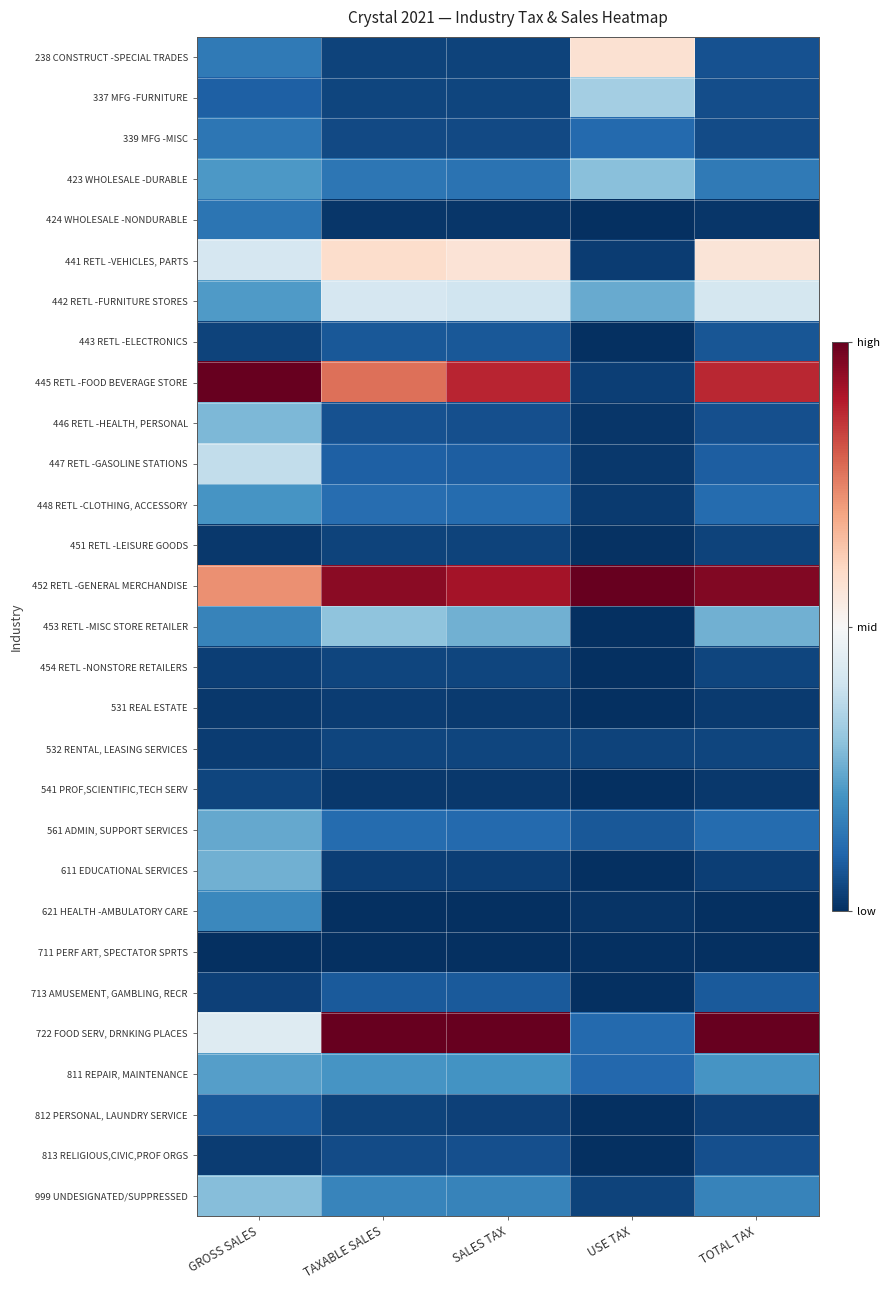

Reading left to right, list all the values displayed in this chart.

238 CONSTRUCT -SPECIAL TRADES: GROSS SALES=0.1	TAXABLE SALES=0.0	SALES TAX=0.0	USE TAX=0.6	TOTAL TAX=0.1
337 MFG -FURNITURE: GROSS SALES=0.1	TAXABLE SALES=0.0	SALES TAX=0.0	USE TAX=0.3	TOTAL TAX=0.1
339 MFG -MISC: GROSS SALES=0.1	TAXABLE SALES=0.0	SALES TAX=0.0	USE TAX=0.1	TOTAL TAX=0.1
423 WHOLESALE -DURABLE: GROSS SALES=0.2	TAXABLE SALES=0.1	SALES TAX=0.1	USE TAX=0.3	TOTAL TAX=0.1
424 WHOLESALE -NONDURABLE: GROSS SALES=0.1	TAXABLE SALES=0.0	SALES TAX=0.0	USE TAX=0.0	TOTAL TAX=0.0
441 RETL -VEHICLES, PARTS: GROSS SALES=0.4	TAXABLE SALES=0.6	SALES TAX=0.6	USE TAX=0.0	TOTAL TAX=0.6
442 RETL -FURNITURE STORES: GROSS SALES=0.2	TAXABLE SALES=0.4	SALES TAX=0.4	USE TAX=0.2	TOTAL TAX=0.4
443 RETL -ELECTRONICS: GROSS SALES=0.0	TAXABLE SALES=0.1	SALES TAX=0.1	USE TAX=0.0	TOTAL TAX=0.1
445 RETL -FOOD BEVERAGE STORE: GROSS SALES=1.0	TAXABLE SALES=0.8	SALES TAX=0.9	USE TAX=0.0	TOTAL TAX=0.9
446 RETL -HEALTH, PERSONAL: GROSS SALES=0.3	TAXABLE SALES=0.1	SALES TAX=0.1	USE TAX=0.0	TOTAL TAX=0.1
447 RETL -GASOLINE STATIONS: GROSS SALES=0.4	TAXABLE SALES=0.1	SALES TAX=0.1	USE TAX=0.0	TOTAL TAX=0.1
448 RETL -CLOTHING, ACCESSORY: GROSS SALES=0.2	TAXABLE SALES=0.1	SALES TAX=0.1	USE TAX=0.0	TOTAL TAX=0.1
451 RETL -LEISURE GOODS: GROSS SALES=0.0	TAXABLE SALES=0.0	SALES TAX=0.0	USE TAX=0.0	TOTAL TAX=0.0
452 RETL -GENERAL MERCHANDISE: GROSS SALES=0.7	TAXABLE SALES=0.9	SALES TAX=0.9	USE TAX=1.0	TOTAL TAX=1.0
453 RETL -MISC STORE RETAILER: GROSS SALES=0.2	TAXABLE SALES=0.3	SALES TAX=0.3	USE TAX=0.0	TOTAL TAX=0.3
454 RETL -NONSTORE RETAILERS: GROSS SALES=0.0	TAXABLE SALES=0.0	SALES TAX=0.0	USE TAX=0.0	TOTAL TAX=0.0
531 REAL ESTATE: GROSS SALES=0.0	TAXABLE SALES=0.0	SALES TAX=0.0	USE TAX=0.0	TOTAL TAX=0.0
532 RENTAL, LEASING SERVICES: GROSS SALES=0.0	TAXABLE SALES=0.0	SALES TAX=0.0	USE TAX=0.0	TOTAL TAX=0.0
541 PROF,SCIENTIFIC,TECH SERV: GROSS SALES=0.0	TAXABLE SALES=0.0	SALES TAX=0.0	USE TAX=0.0	TOTAL TAX=0.0
561 ADMIN, SUPPORT SERVICES: GROSS SALES=0.2	TAXABLE SALES=0.1	SALES TAX=0.1	USE TAX=0.1	TOTAL TAX=0.1
611 EDUCATIONAL SERVICES: GROSS SALES=0.3	TAXABLE SALES=0.0	SALES TAX=0.0	USE TAX=0.0	TOTAL TAX=0.0
621 HEALTH -AMBULATORY CARE: GROSS SALES=0.2	TAXABLE SALES=0.0	SALES TAX=0.0	USE TAX=0.0	TOTAL TAX=0.0
711 PERF ART, SPECTATOR SPRTS: GROSS SALES=0.0	TAXABLE SALES=0.0	SALES TAX=0.0	USE TAX=0.0	TOTAL TAX=0.0
713 AMUSEMENT, GAMBLING, RECR: GROSS SALES=0.0	TAXABLE SALES=0.1	SALES TAX=0.1	USE TAX=0.0	TOTAL TAX=0.1
722 FOOD SERV, DRNKING PLACES: GROSS SALES=0.4	TAXABLE SALES=1.0	SALES TAX=1.0	USE TAX=0.1	TOTAL TAX=1.0
811 REPAIR, MAINTENANCE: GROSS SALES=0.2	TAXABLE SALES=0.2	SALES TAX=0.2	USE TAX=0.1	TOTAL TAX=0.2
812 PERSONAL, LAUNDRY SERVICE: GROSS SALES=0.1	TAXABLE SALES=0.0	SALES TAX=0.0	USE TAX=0.0	TOTAL TAX=0.0
813 RELIGIOUS,CIVIC,PROF ORGS: GROSS SALES=0.0	TAXABLE SALES=0.1	SALES TAX=0.1	USE TAX=0.0	TOTAL TAX=0.1
999 UNDESIGNATED/SUPPRESSED: GROSS SALES=0.3	TAXABLE SALES=0.2	SALES TAX=0.2	USE TAX=0.0	TOTAL TAX=0.2